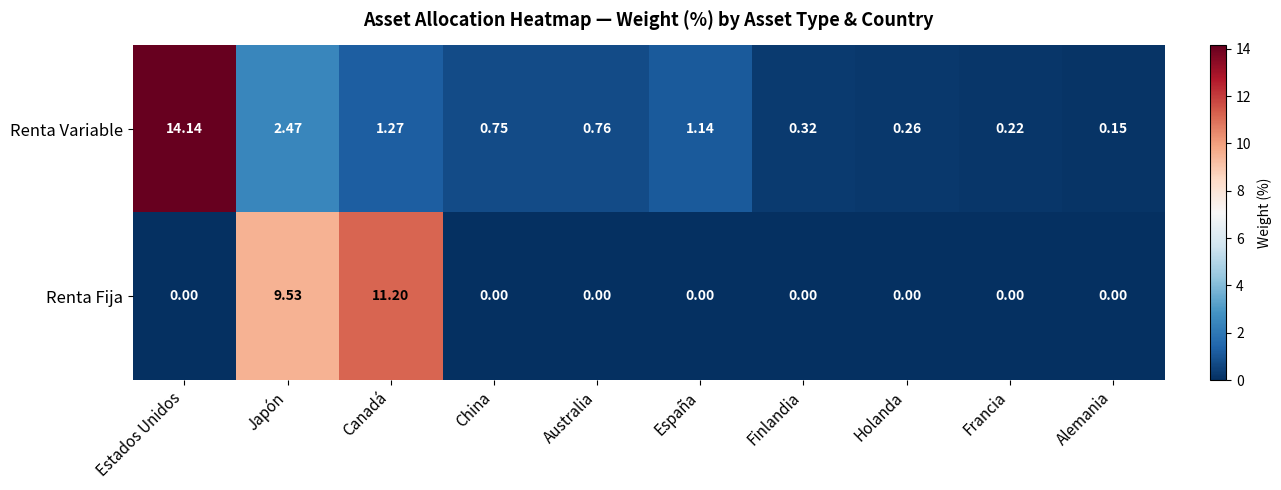

At which category is the sum across all series the highest?

Estados Unidos